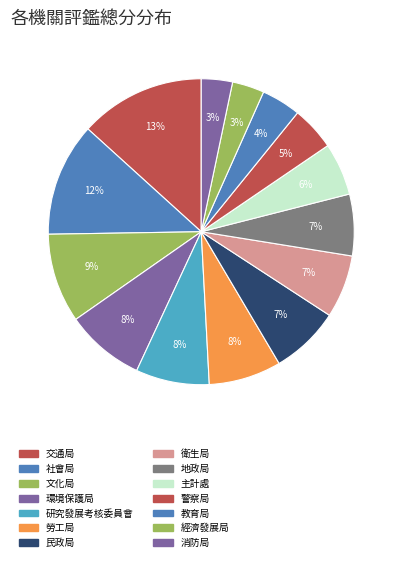

Is it true that 經濟發展局 is 1% of the pie?

False